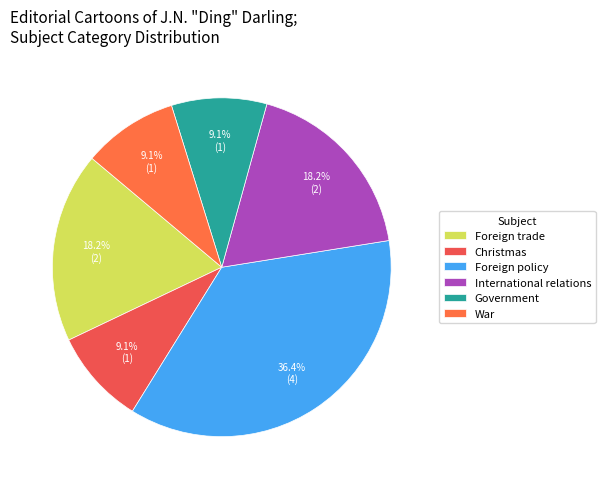

What percentage is the Foreign policy slice, to the nearest percent?

36%